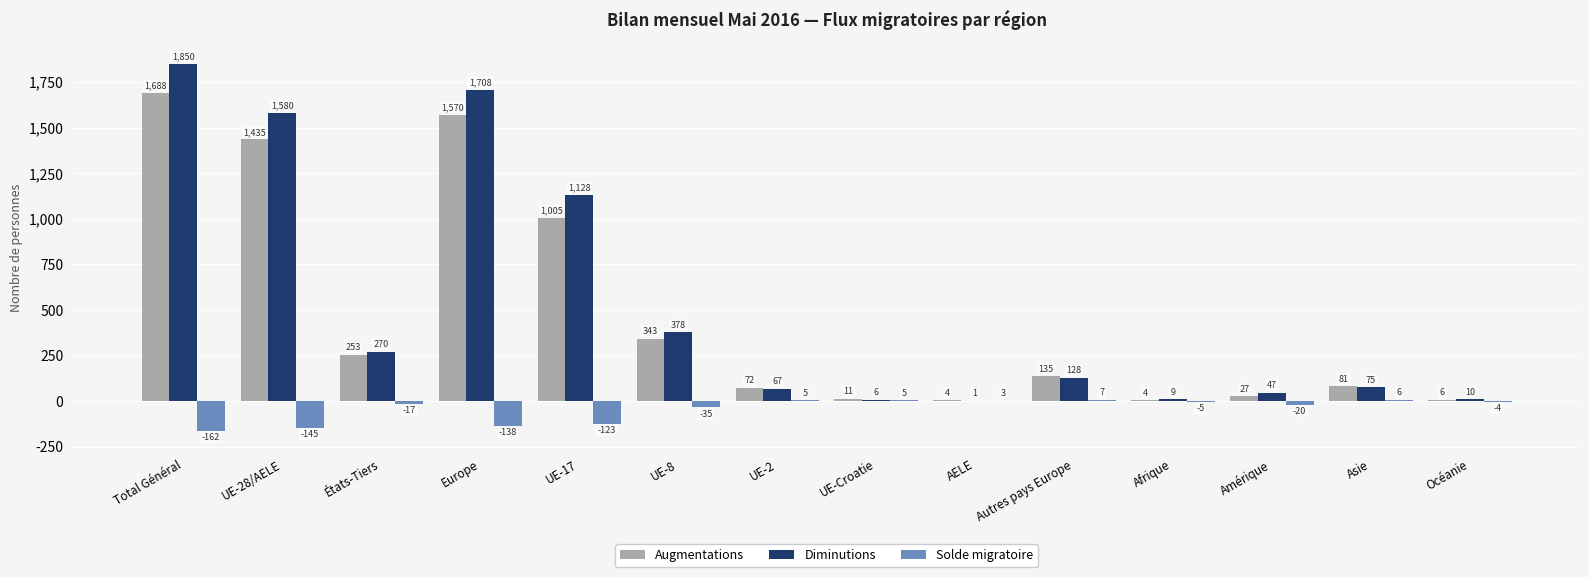

The Augmentations series shows 176 at États-Tiers. True or false?

False